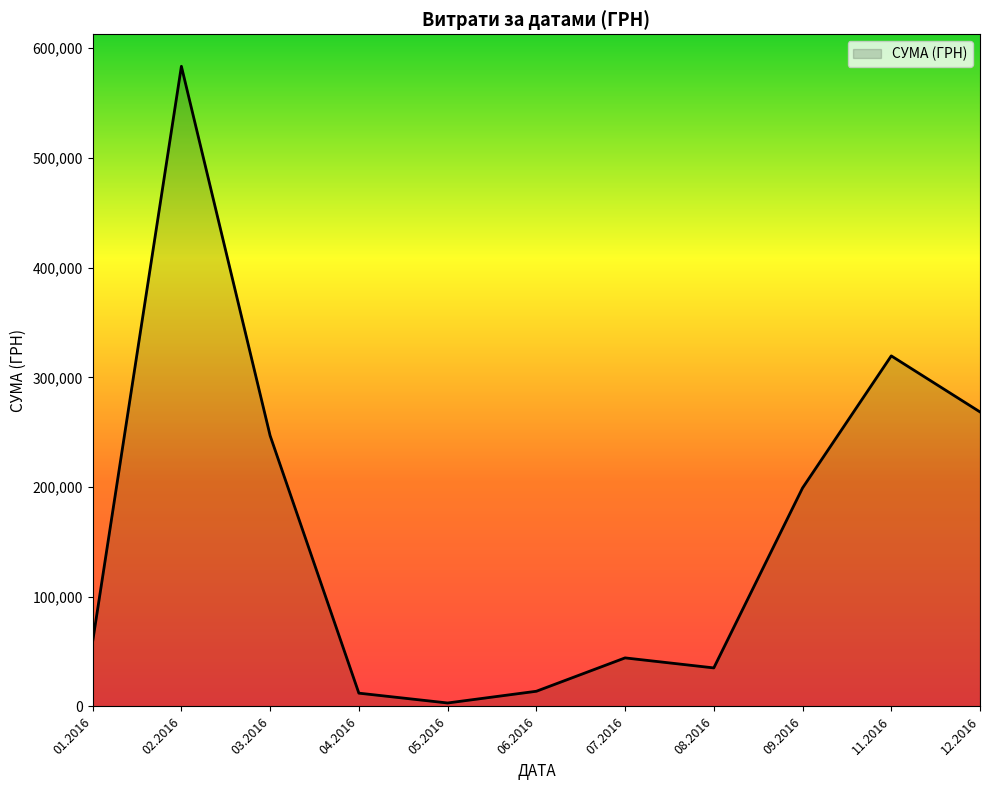

Which has a higher value, 01.2016 or 09.2016?

09.2016